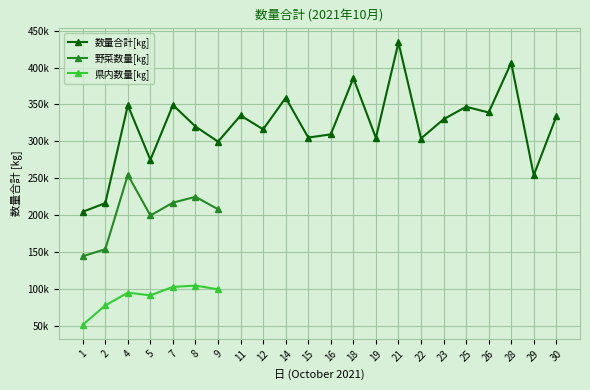

At which label does 野菜数量[㎏] reach its peak?

4